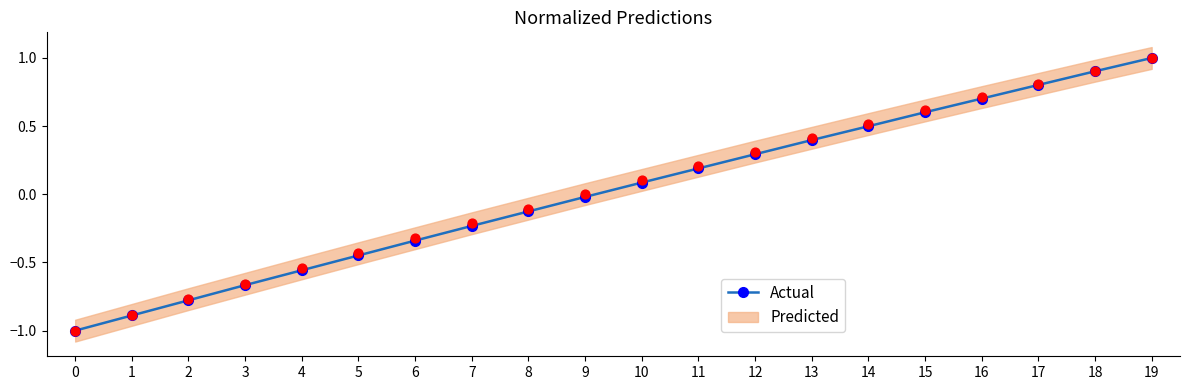

Which has a higher value, 7 or 6?

7